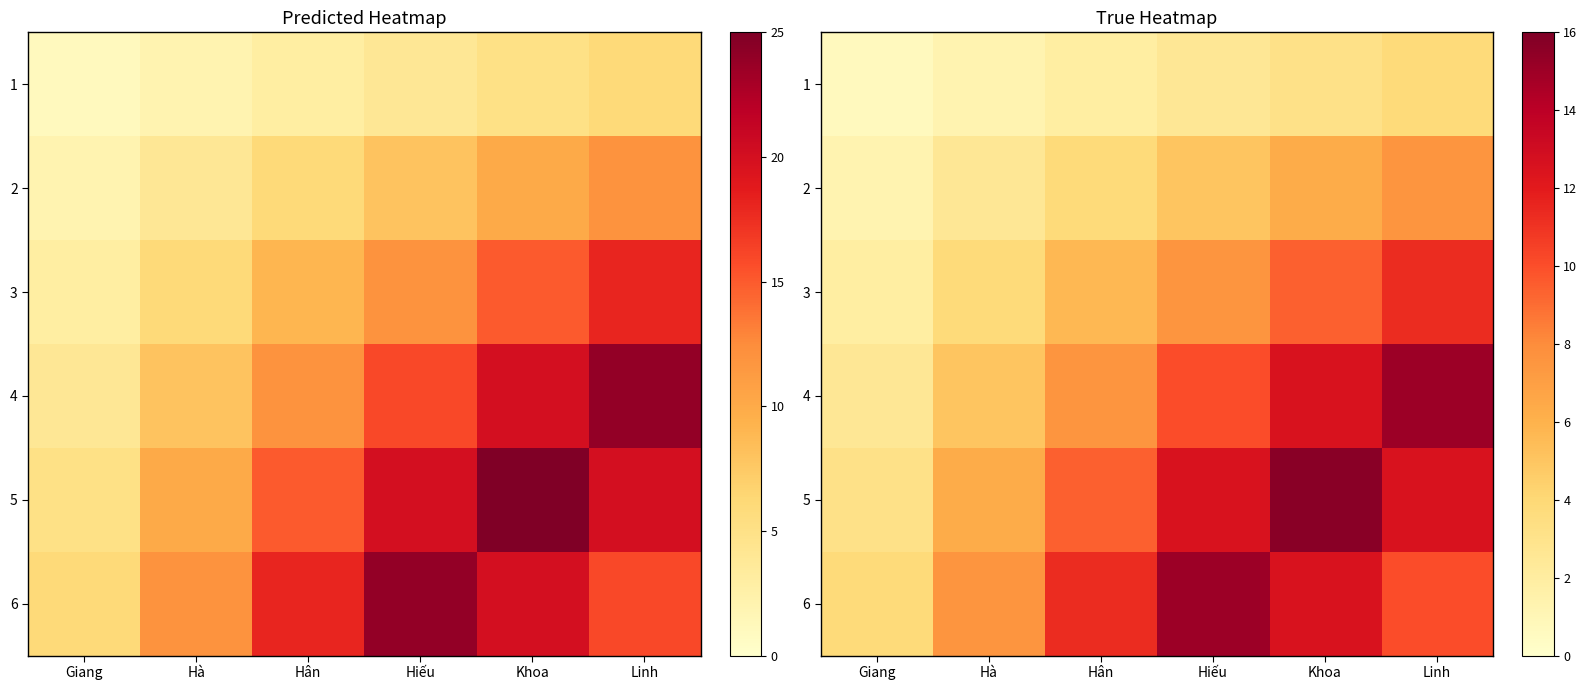

List the series in order of their peak value, lowest first.

1, 2, 3, 4, 6, 5